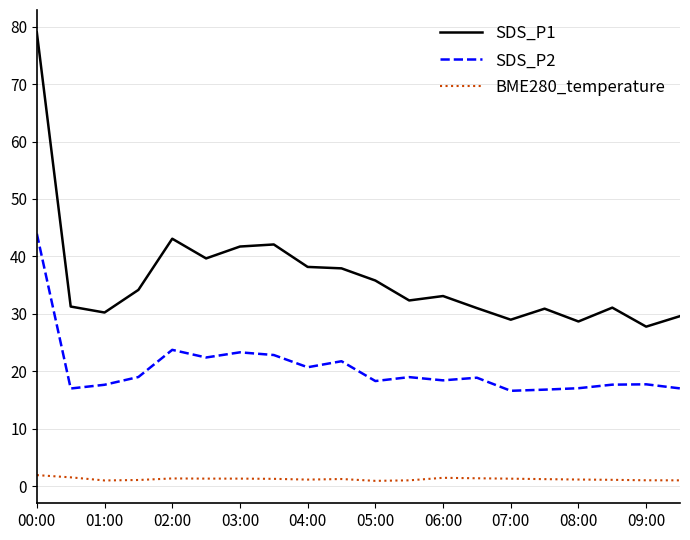

True or false: BME280_temperature and SDS_P2 cross at least once.

False